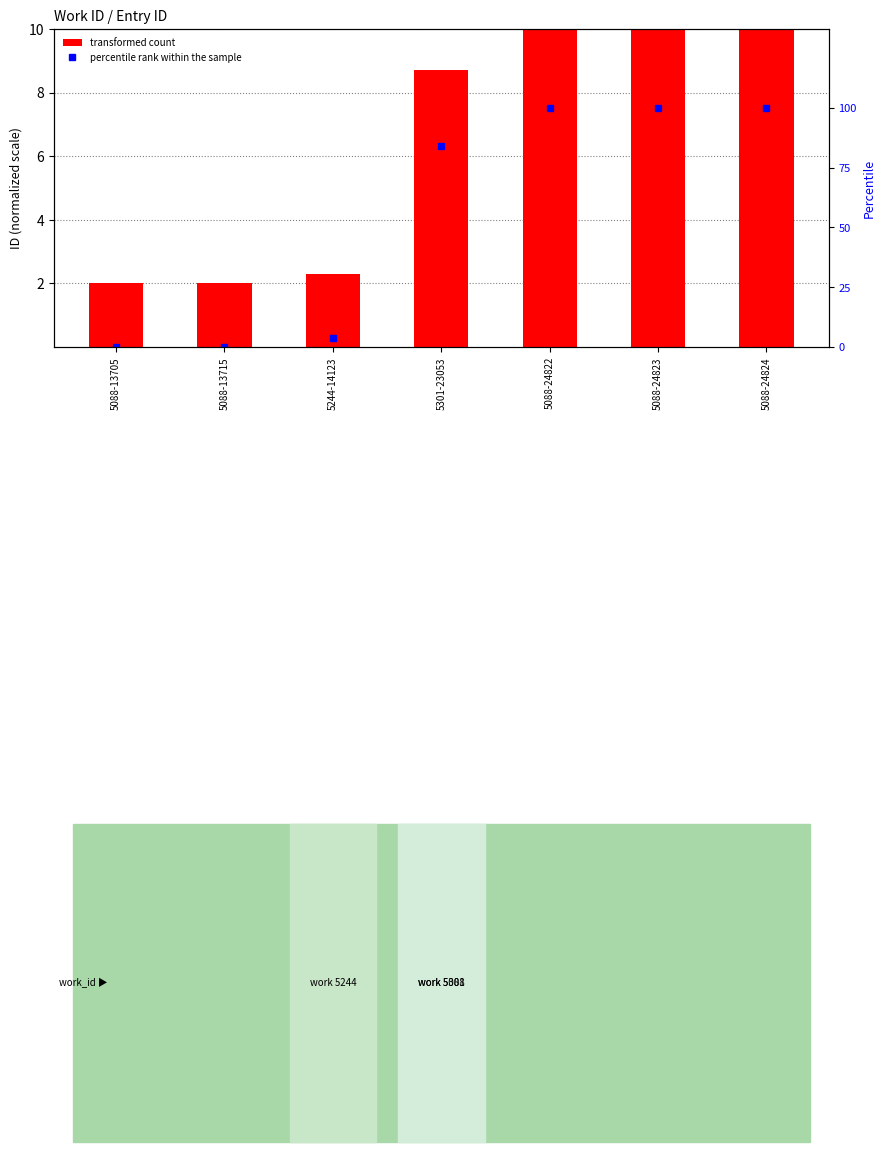

How many categories are shown in the chart?

7